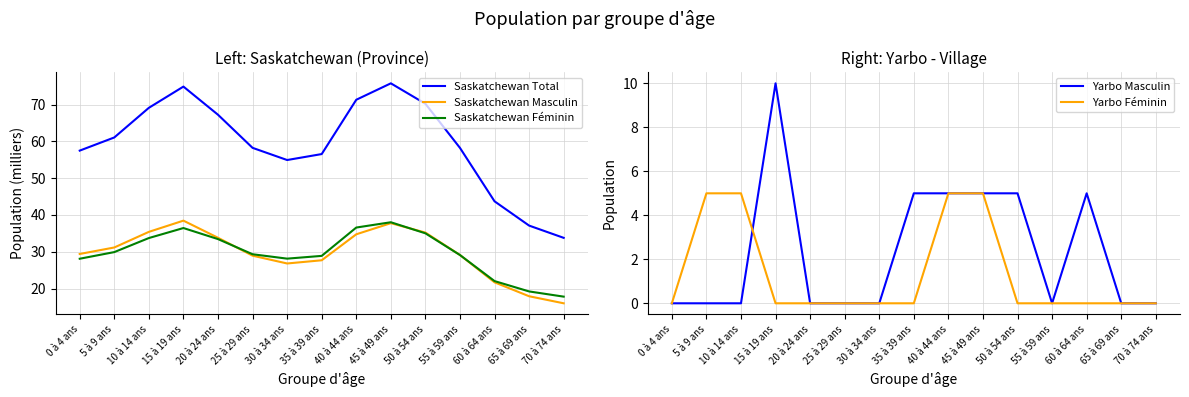

True or false: Yarbo Féminin has a value of 0.0 at 20 à 24 ans.

True